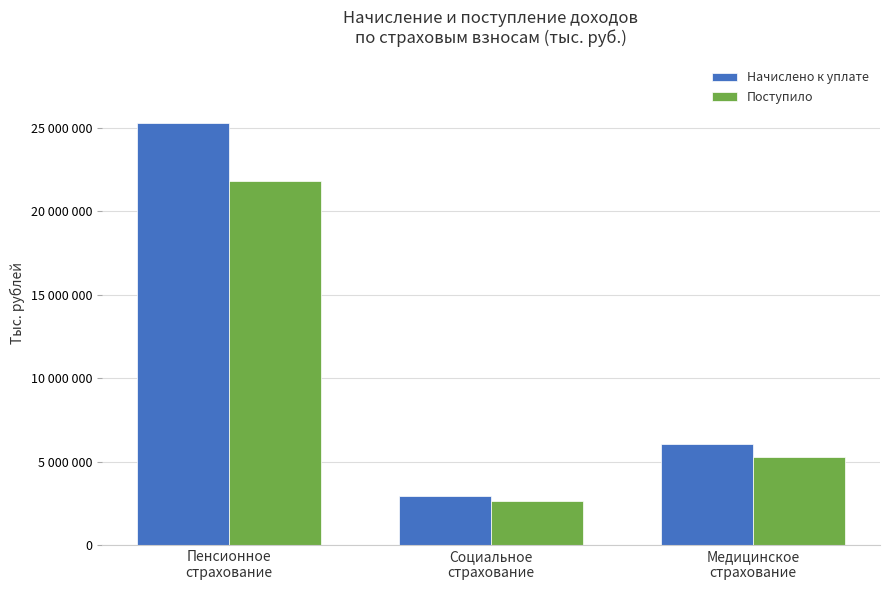

True or false: Поступило has a value of 21815557 at Пенсионное
страхование.

True